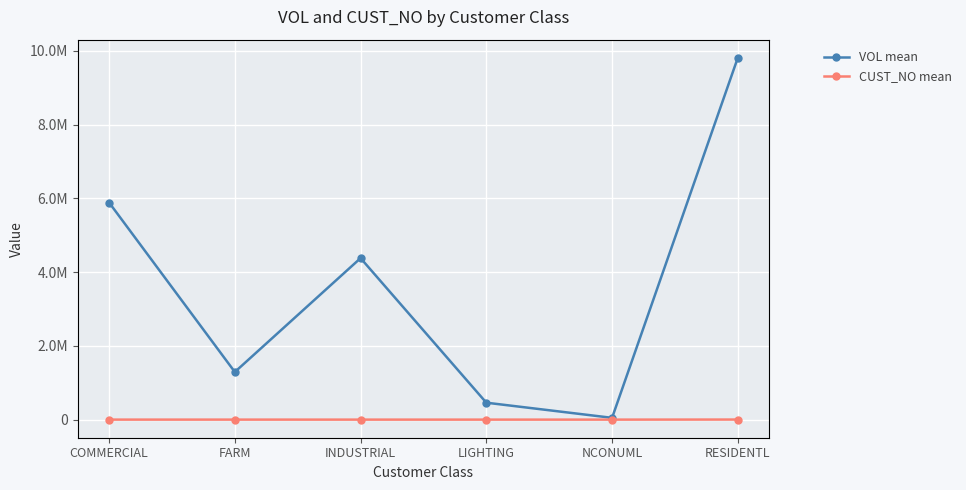

Is this an area chart (filled region under the line)?

No